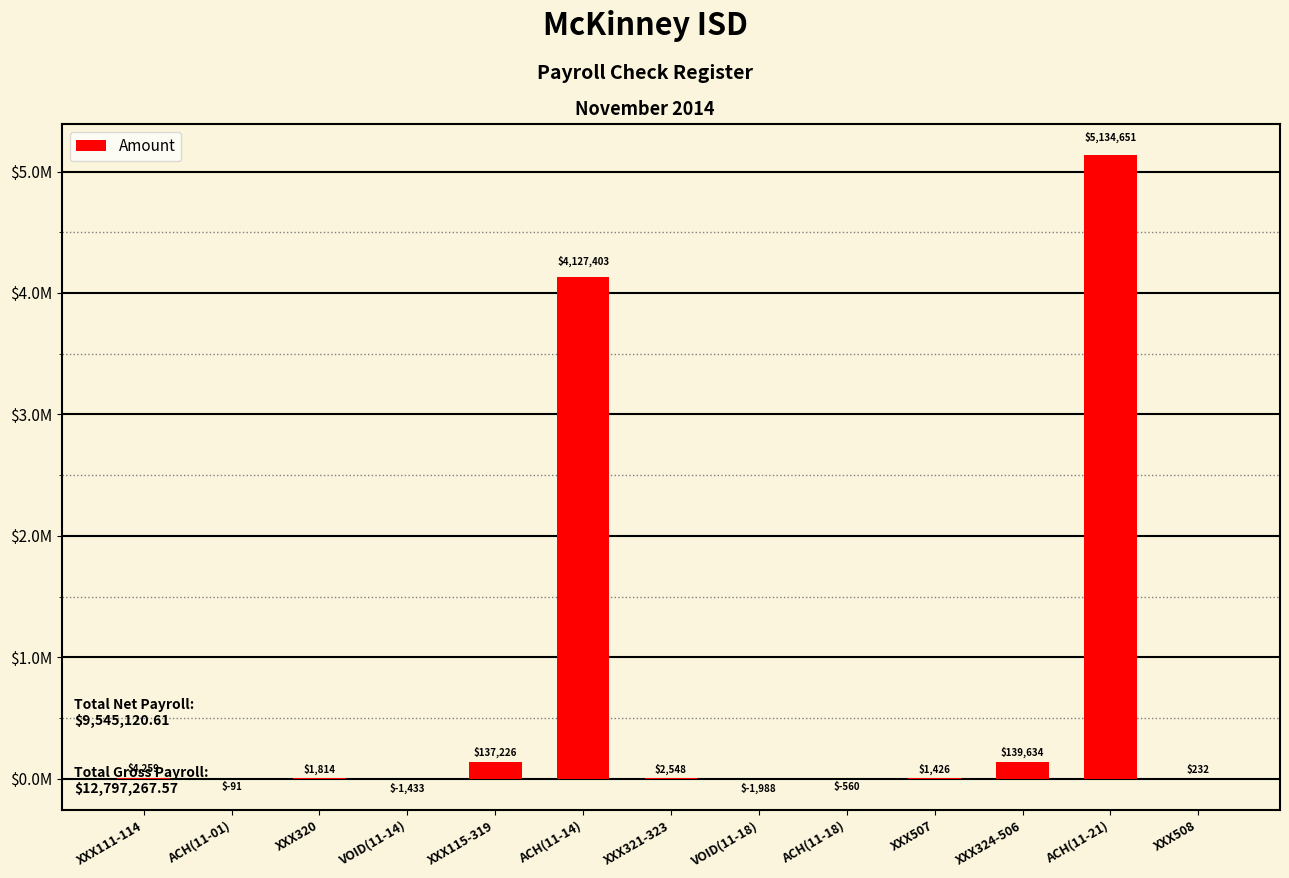

What position from the left is XXX111-114?

1